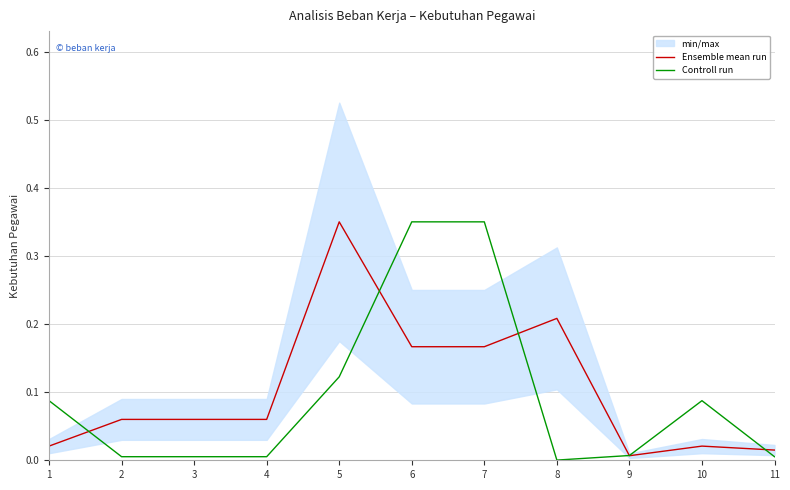

Is this an area chart (filled region under the line)?

No